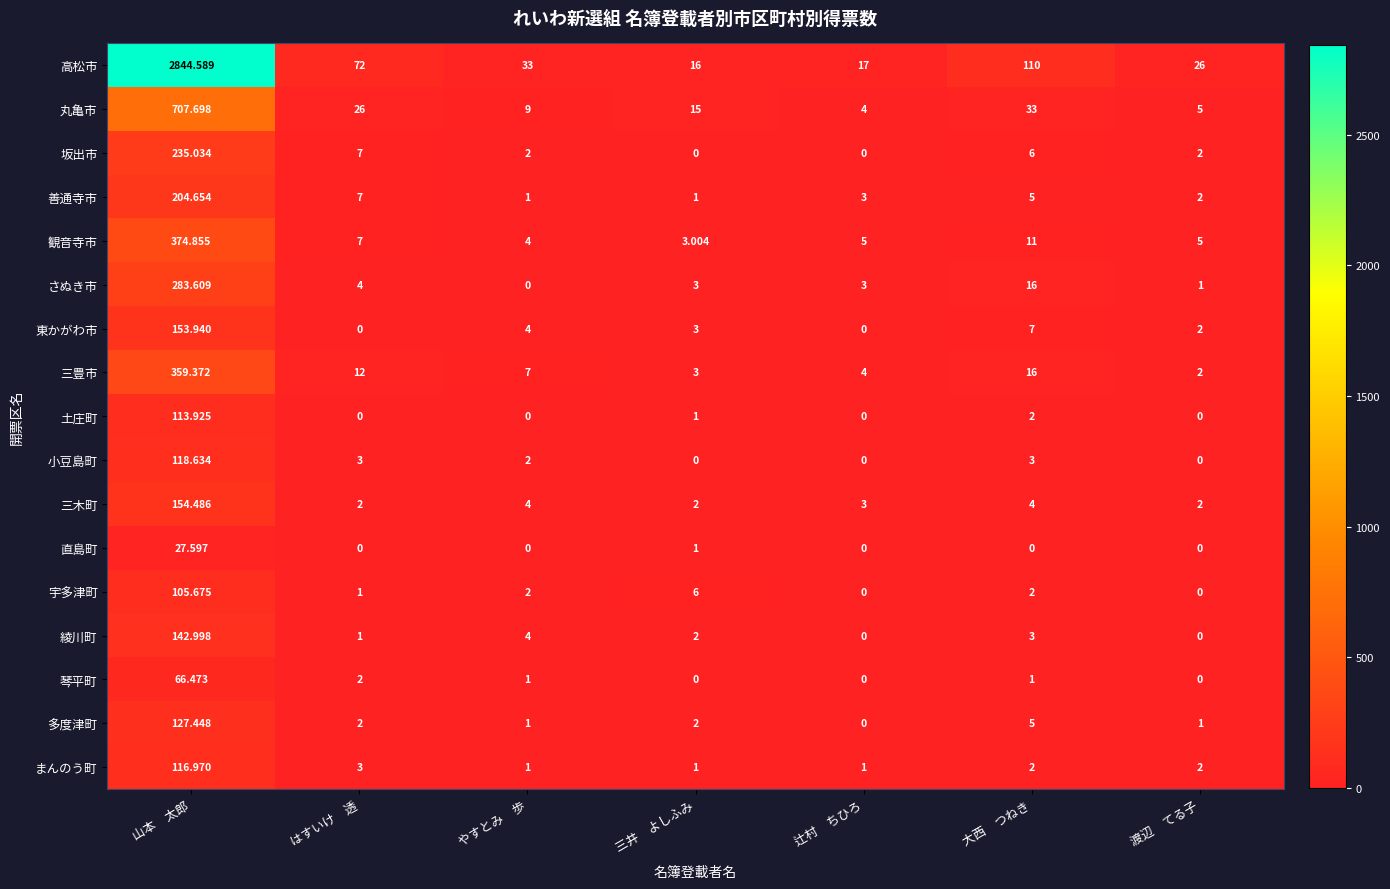

Is the value of 三豊市 at はすいけ　透 greater than the value of 直島町 at 大西　つねき?

Yes